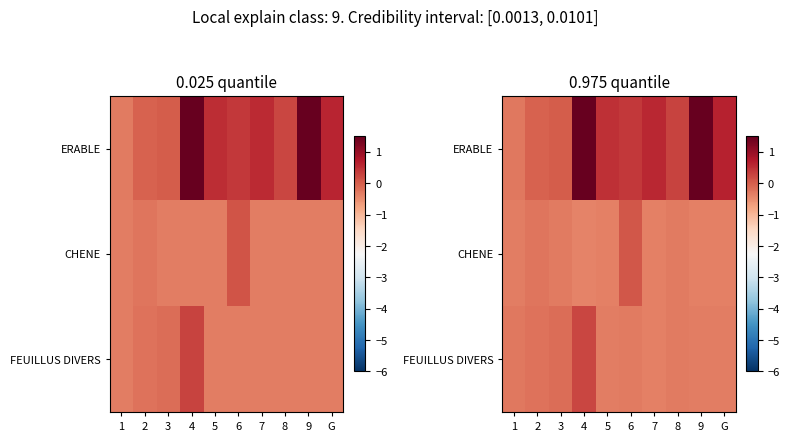

Where is row_2 nearest to the value 0?

3